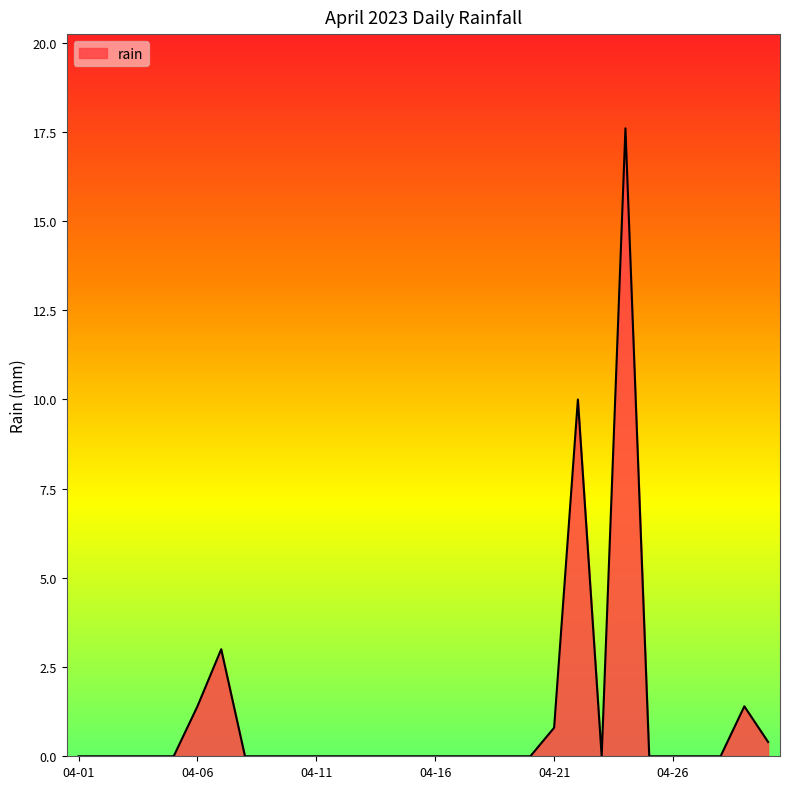

Does the chart display data point markers on the line(s)?

No